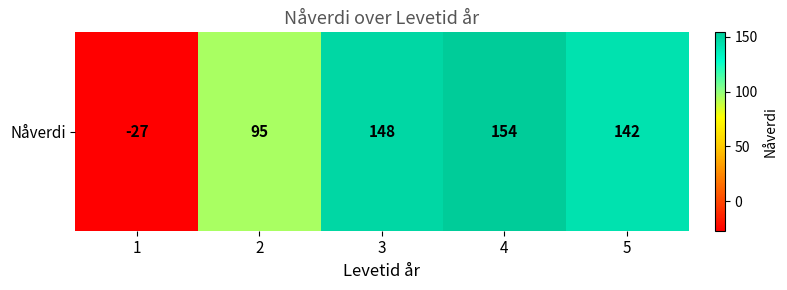

Which has a higher value, 1 or 2?

2